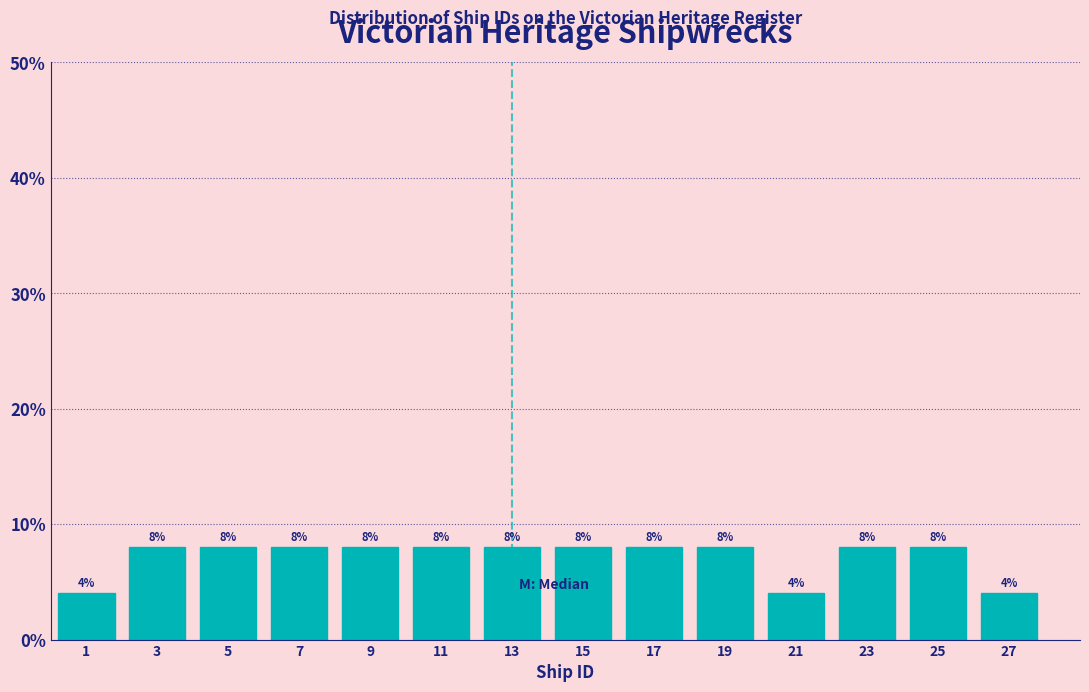

What is the height of the bar covering 2 to 4 on the x-axis?

8